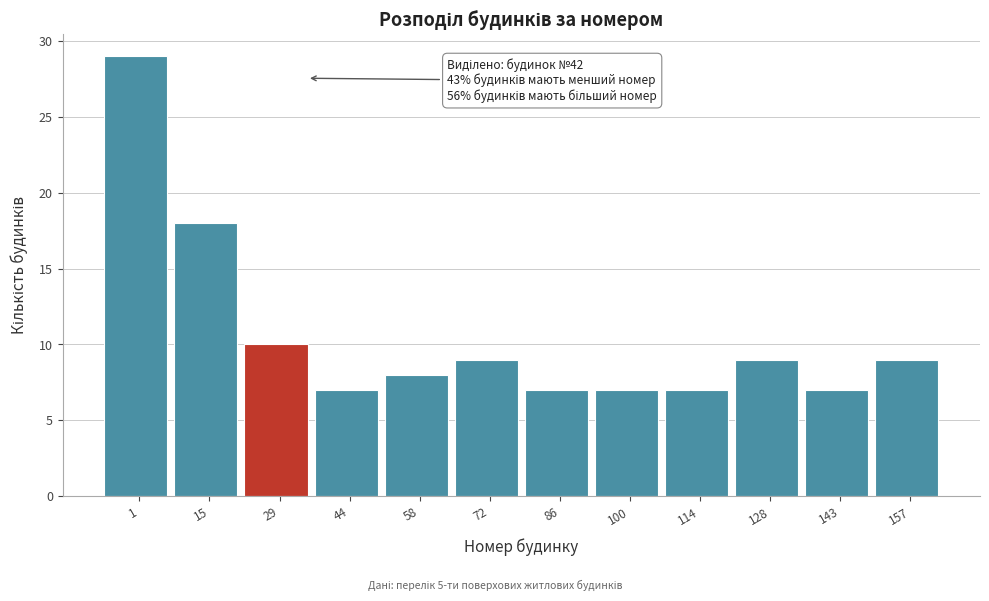

Reading left to right, list all the values displayed in this chart.

29	18	10	7	8	9	7	7	7	9	7	9